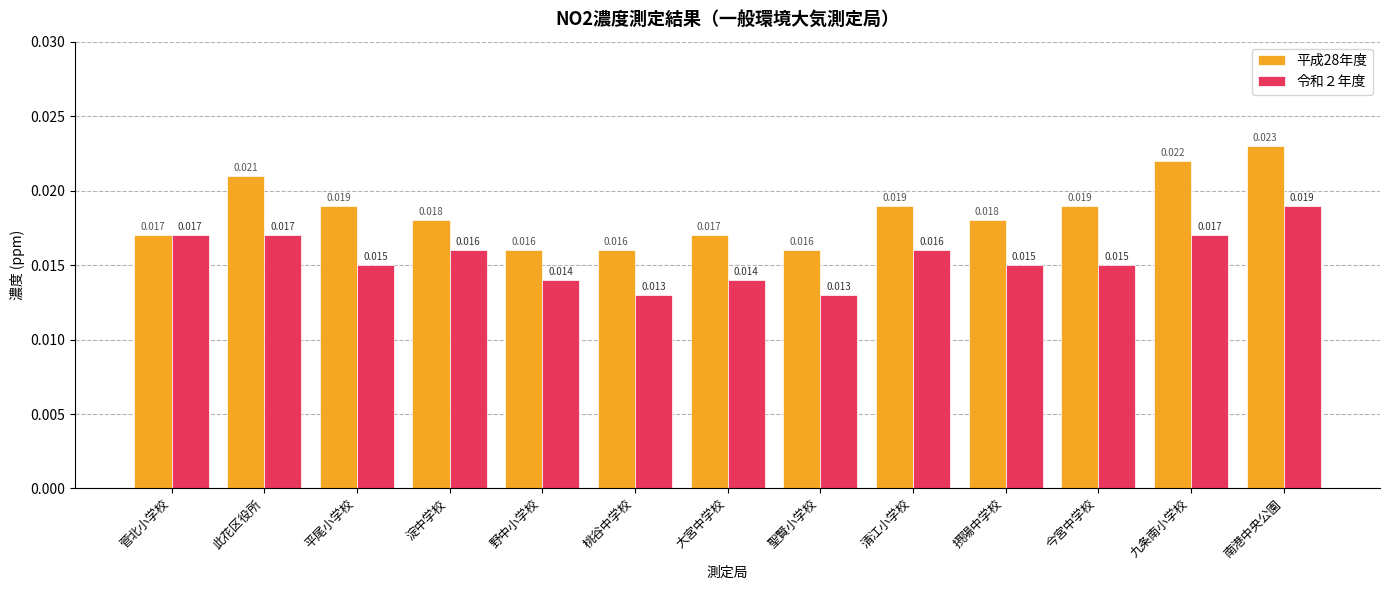

At which label does 平成28年度 reach its peak?

南港中央公園